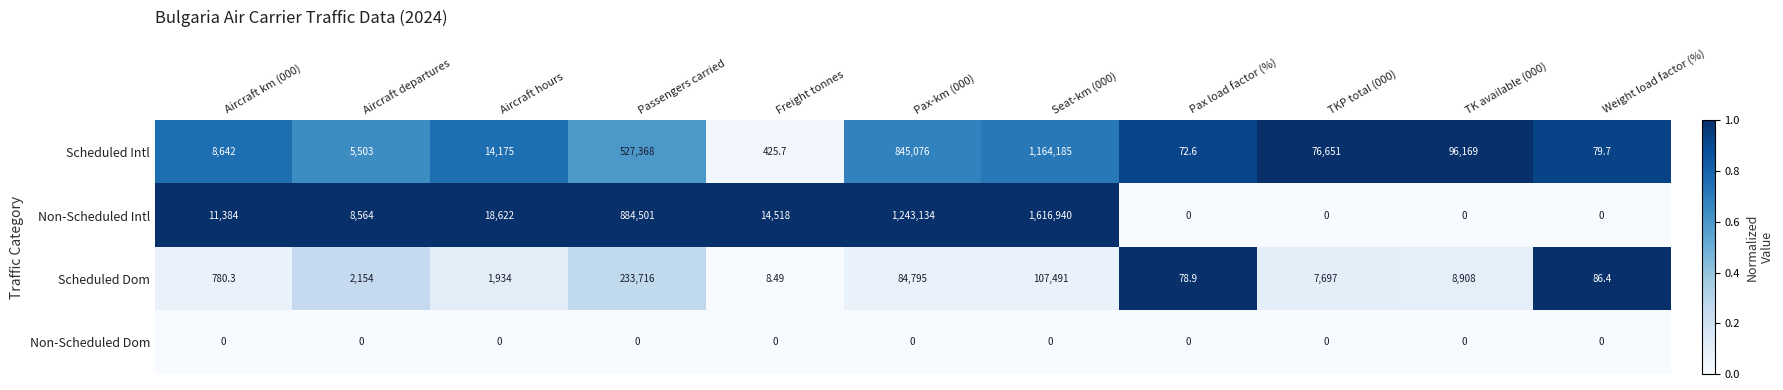

At how many categories does at least one series exceed 0?

11